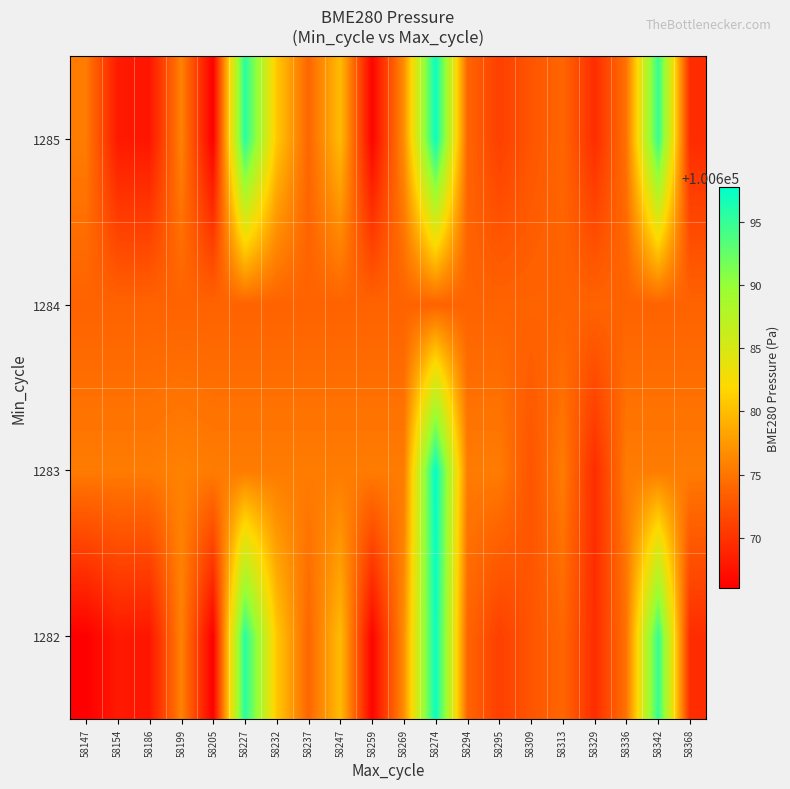

Reading right to left, list all the values displayed in this chart.

1282: 58368=100669.5	58342=100694.9	58336=100674.9	58329=100669.6	58313=100674.0	58309=100672.6	58295=100671.0	58294=100673.9	58274=100697.3	58269=100676.7	58259=100666.4	58247=100679.9	58237=100673.9	58232=100680.8	58227=100695.7	58205=100666.0	58199=100675.9	58186=100667.7	58154=100668.1	58147=100666.0
1283: 58368=100675.5	58342=100675.5	58336=100675.5	58329=100669.6	58313=100675.5	58309=100672.6	58295=100675.5	58294=100675.5	58274=100697.8	58269=100675.5	58259=100675.5	58247=100675.5	58237=100675.5	58232=100675.5	58227=100675.5	58205=100675.5	58199=100675.9	58186=100675.5	58154=100675.5	58147=100675.5
1284: 58368=100673.8	58342=100673.8	58336=100673.8	58329=100673.8	58313=100673.8	58309=100673.8	58295=100673.8	58294=100673.8	58274=100673.8	58269=100673.8	58259=100673.8	58247=100673.8	58237=100673.8	58232=100673.8	58227=100673.8	58205=100673.8	58199=100673.8	58186=100673.8	58154=100673.8	58147=100673.8
1285: 58368=100669.5	58342=100694.9	58336=100674.9	58329=100669.6	58313=100674.0	58309=100672.6	58295=100671.0	58294=100673.9	58274=100697.3	58269=100676.7	58259=100666.4	58247=100679.9	58237=100673.9	58232=100680.8	58227=100695.7	58205=100666.0	58199=100675.9	58186=100667.7	58154=100668.1	58147=100675.5